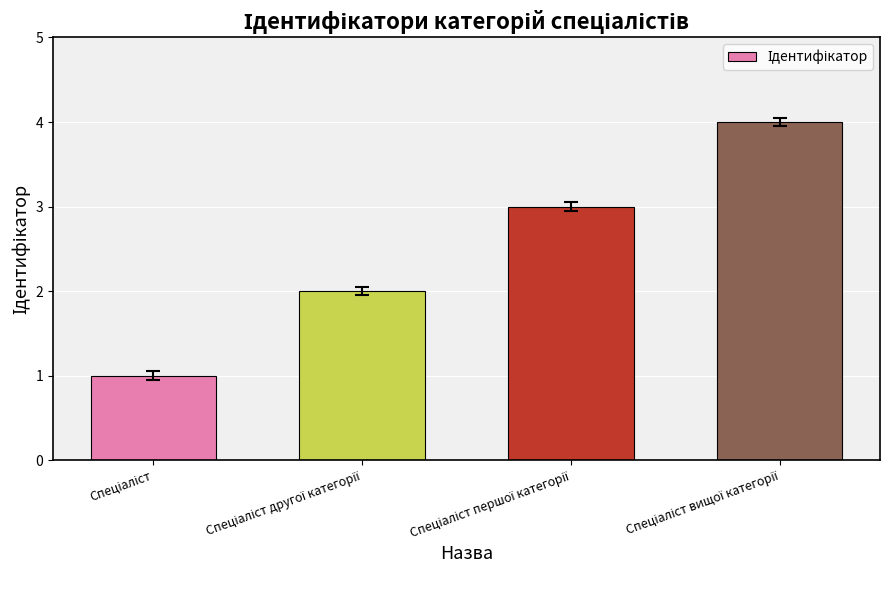

What is the difference between the maximum and minimum values?

3